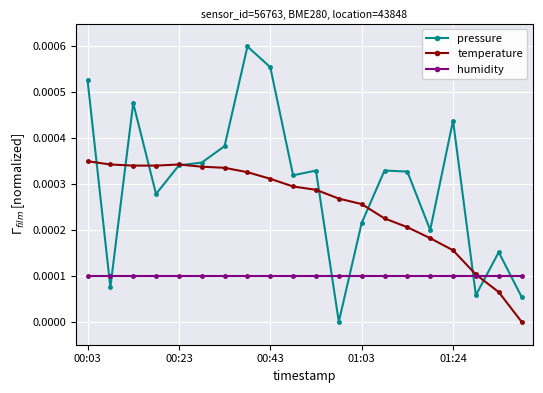

How many times do humidity and temperature cross each other?

1